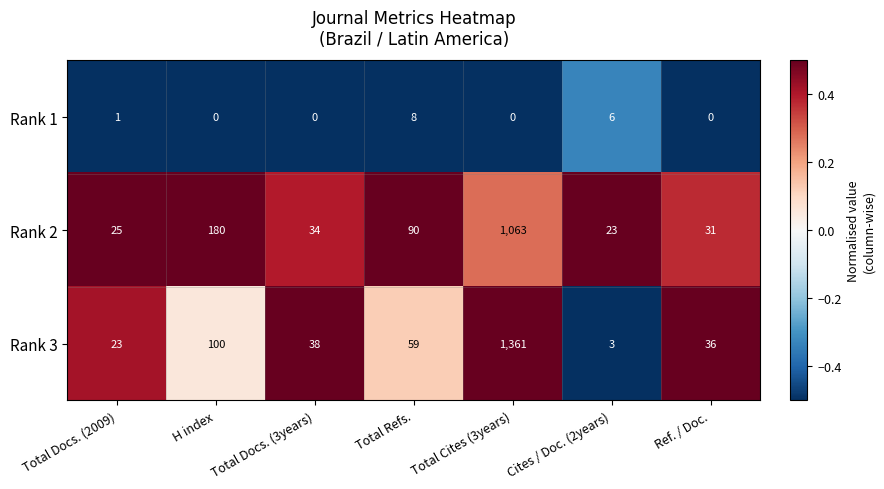

At which category is the sum across all series the highest?

Total Cites (3years)